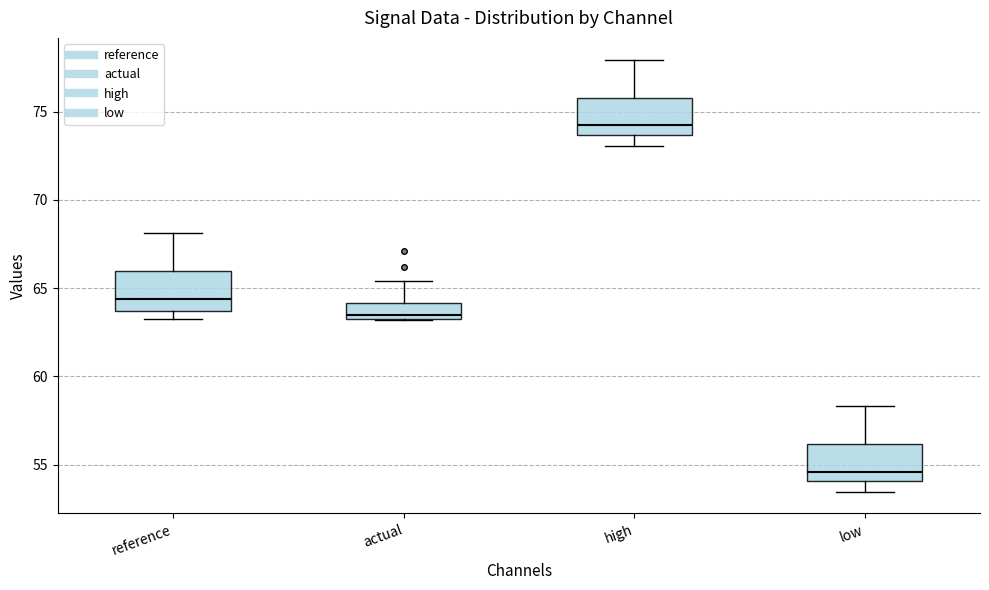

Which box has the lowest median line?

low